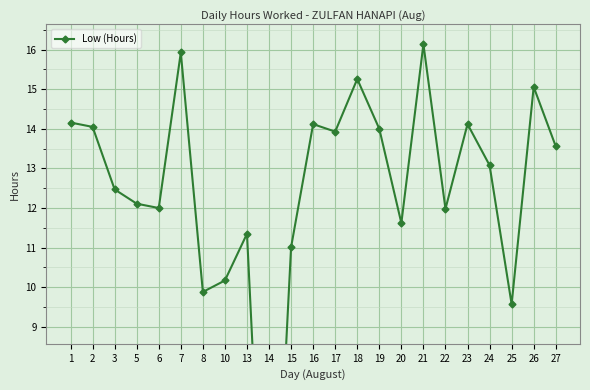

What is the change in value from 5 to 27?

+1.5